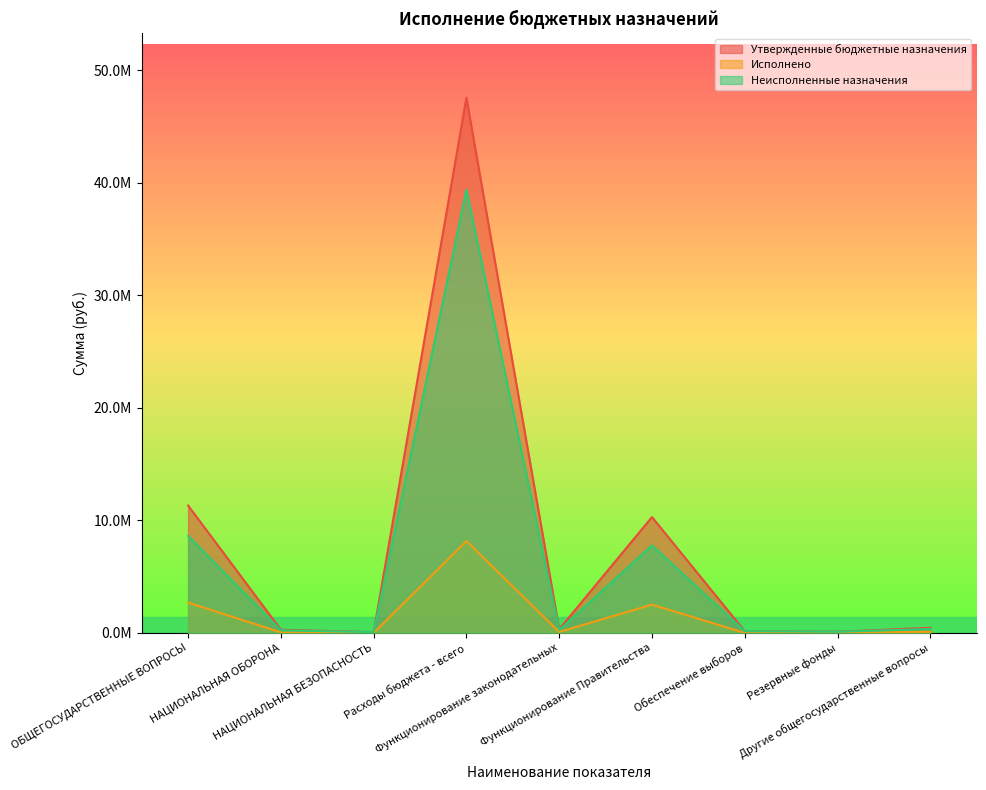

What is the approximate value of Исполнено at Расходы бюджета - всего?

8165098.5